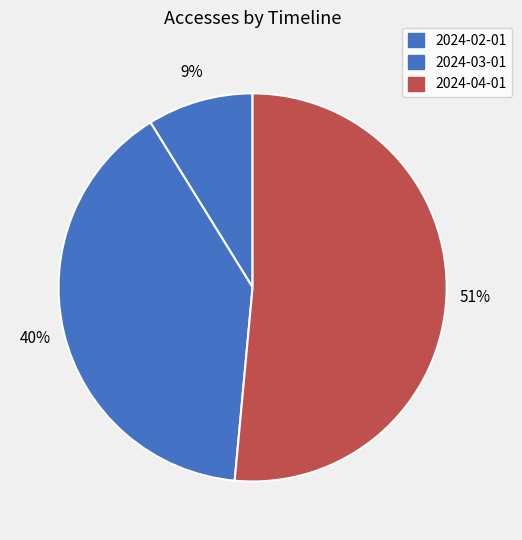

What is the total percentage of 2024-04-01 and 2024-02-01?

60.3%